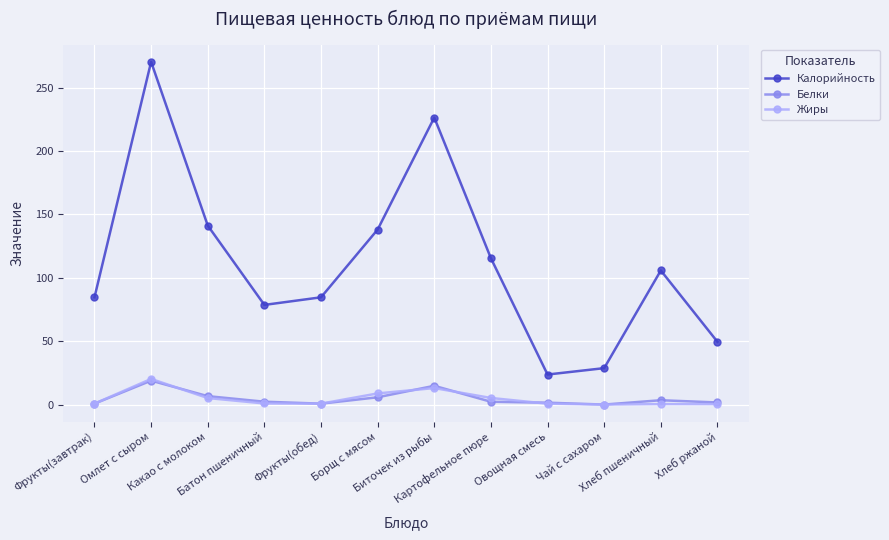

True or false: Жиры and Калорийность intersect in this chart.

False